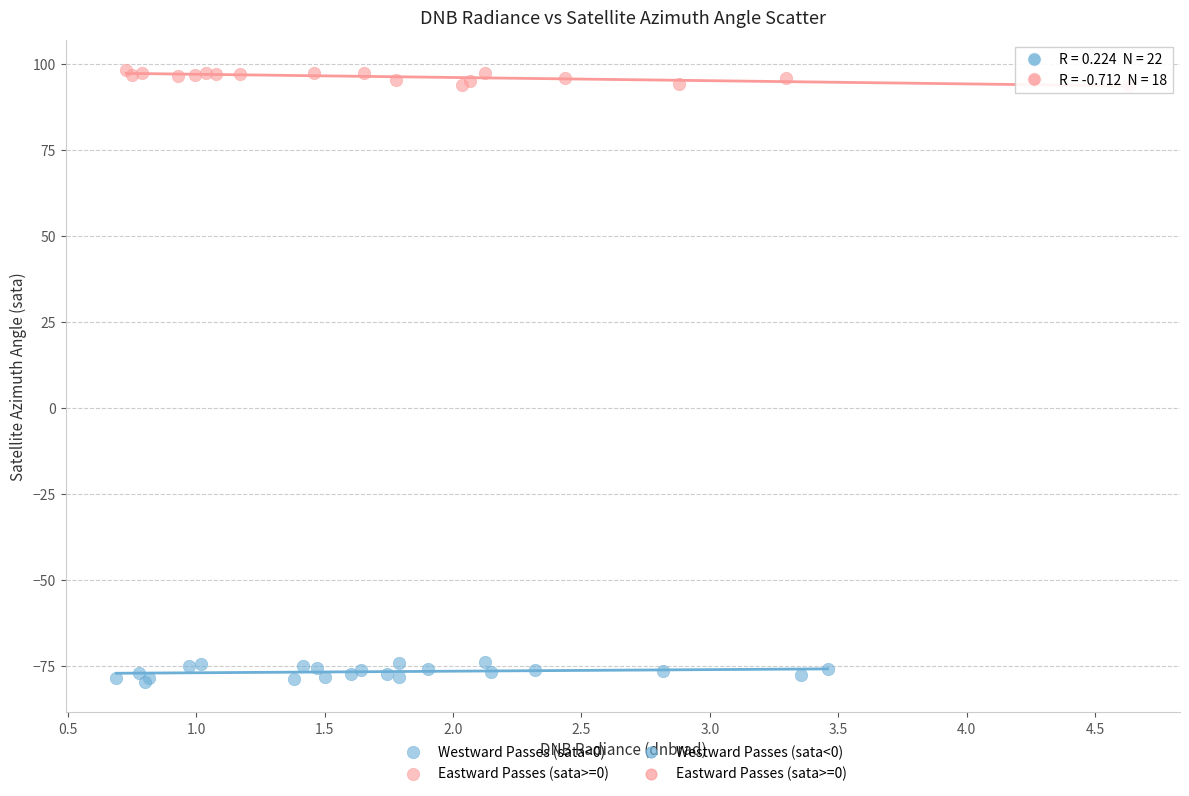

Which series has the largest Y range (max minus min)?

Westward Passes (sata<0)